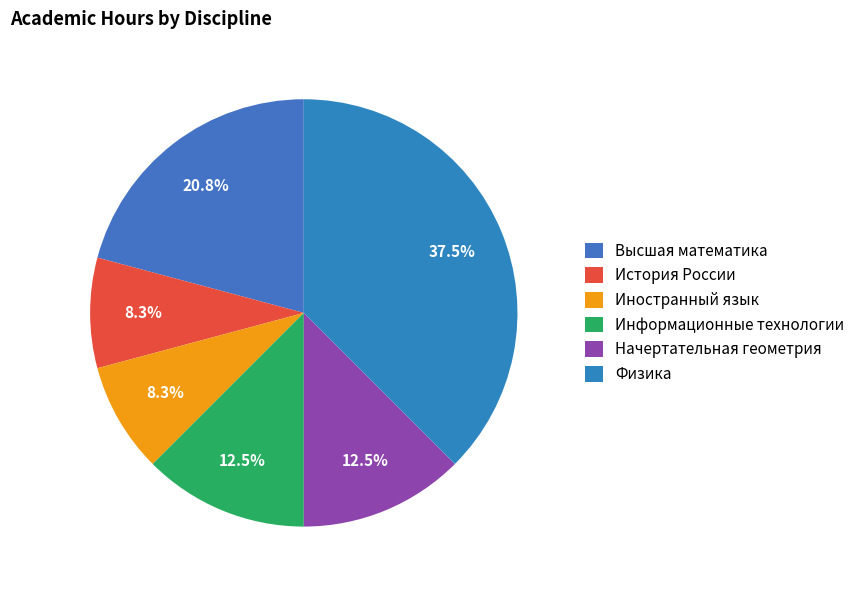

What portion of the pie excludes Высшая математика?

79.2%